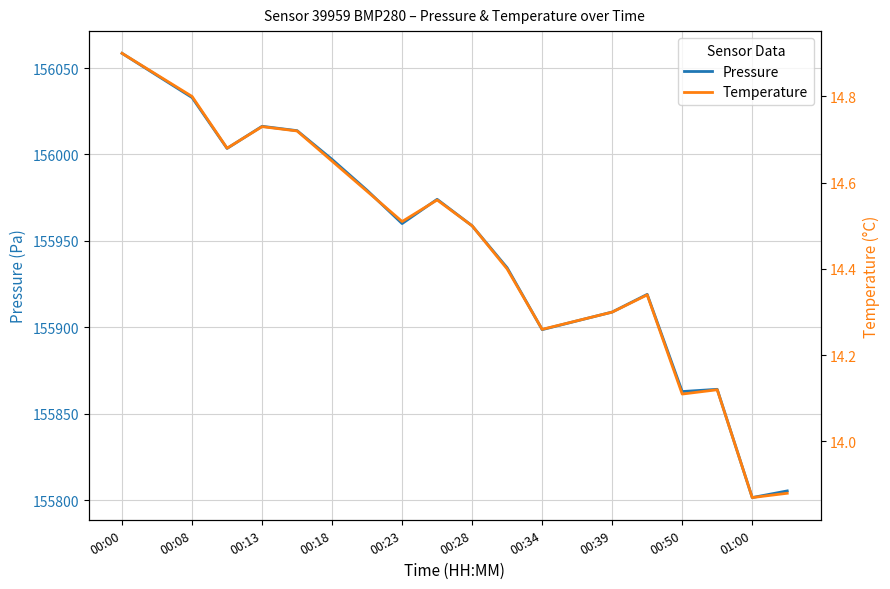

What is the difference between the maximum and minimum values in the Pressure series?

257.0